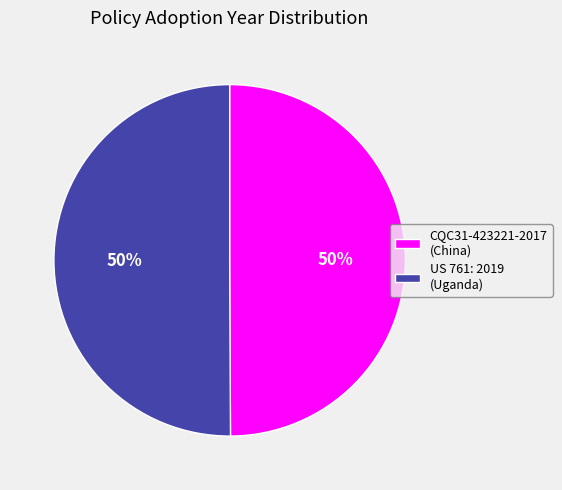

To the nearest percent, what percentage of the pie is CQC31-423221-2017 (China)?

50%